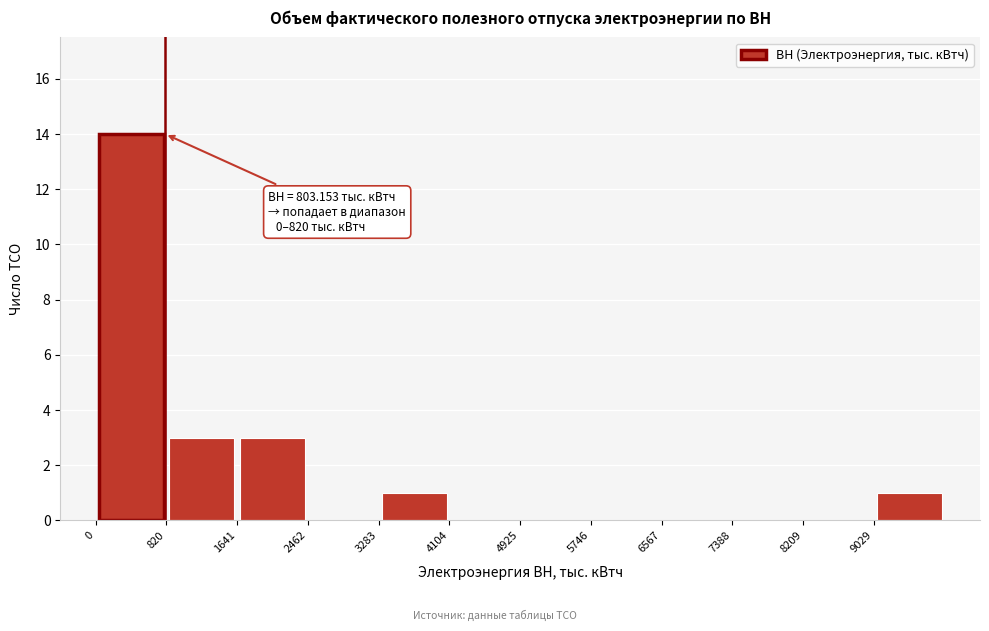

Over which range of the x-axis is the bar tallest?

0 to 800